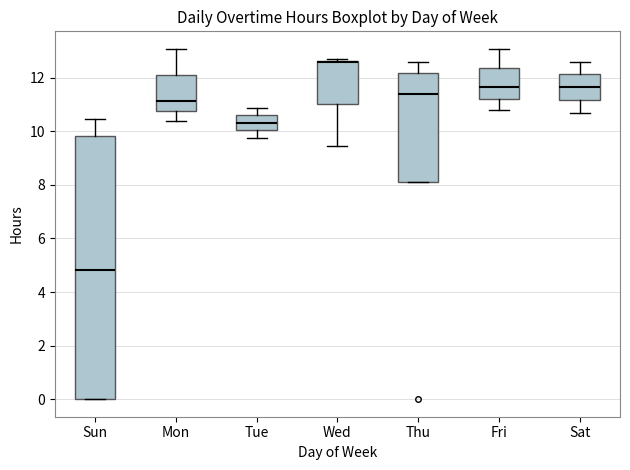

Where is the lower edge of the box for Tue on the y-axis? The values are not printed on the chart, so give them approximately, as read against the axis.

10.0